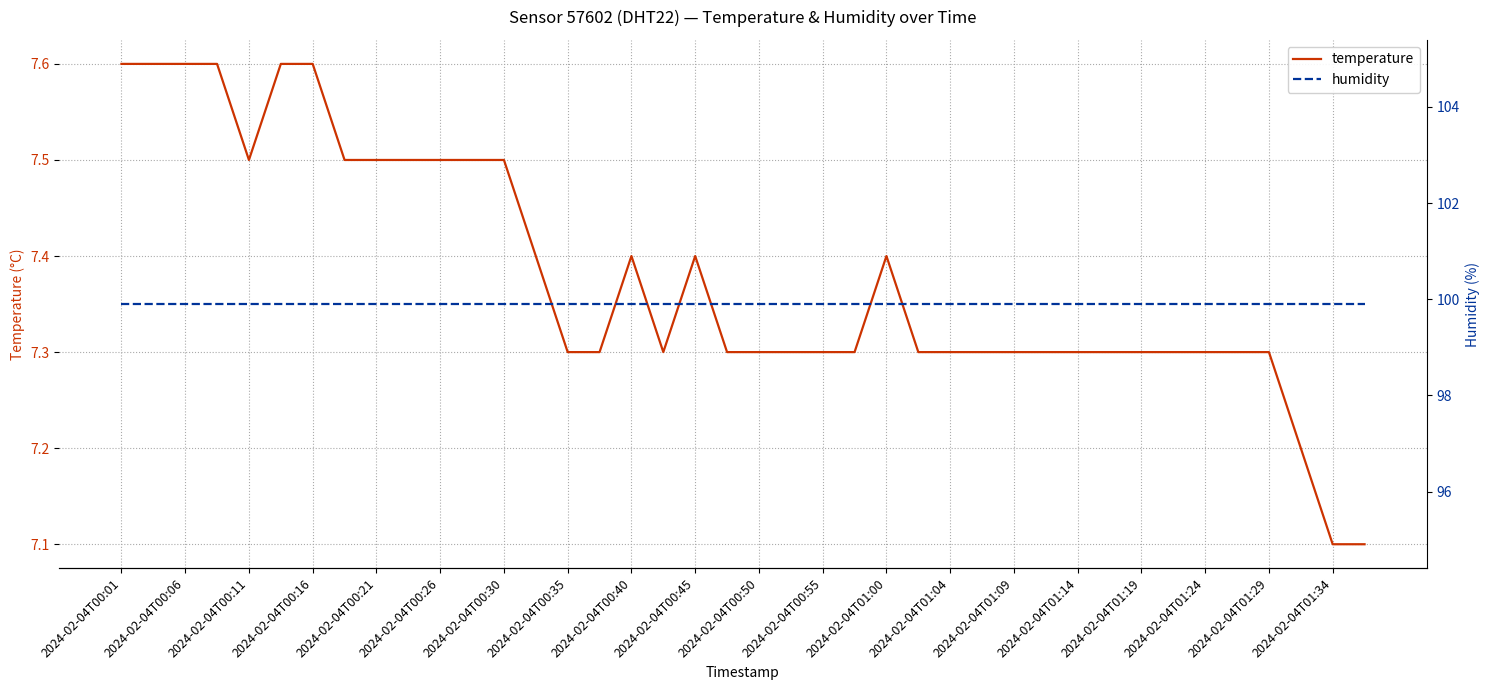

True or false: temperature has more than 2 interior local peaks.

True